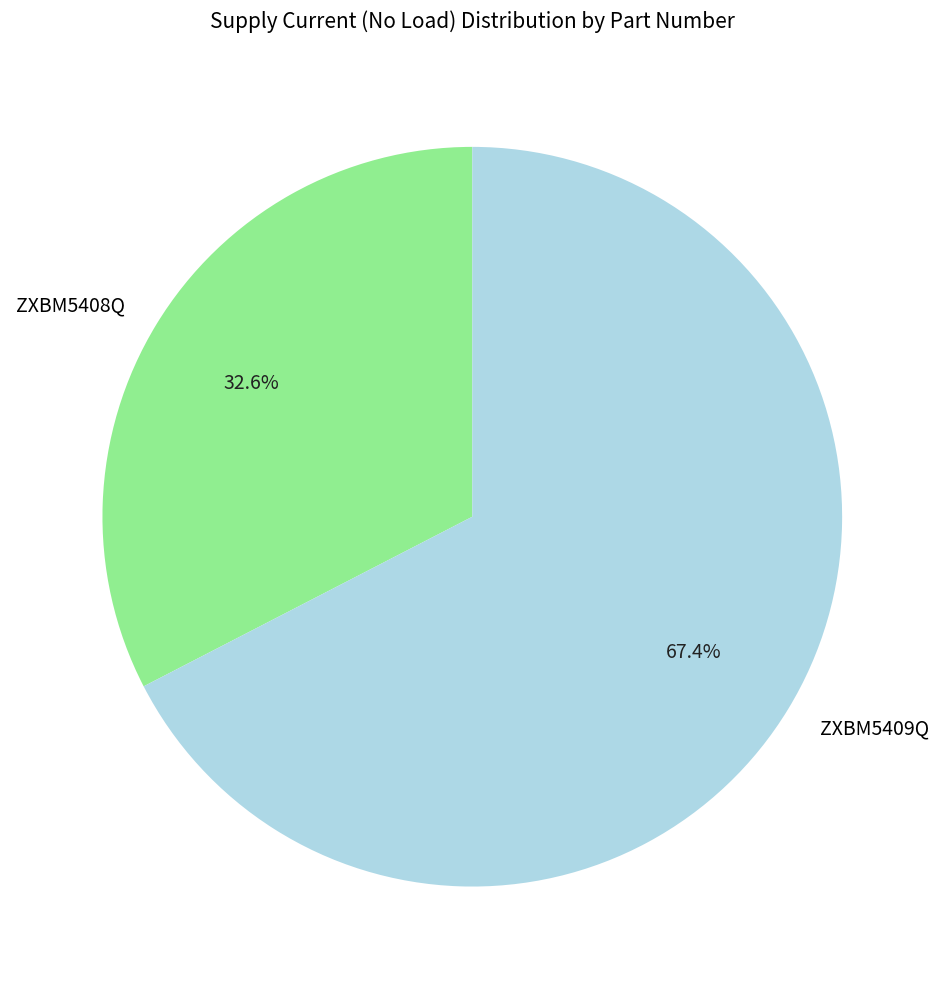

Which slice is the smallest?

ZXBM5408Q